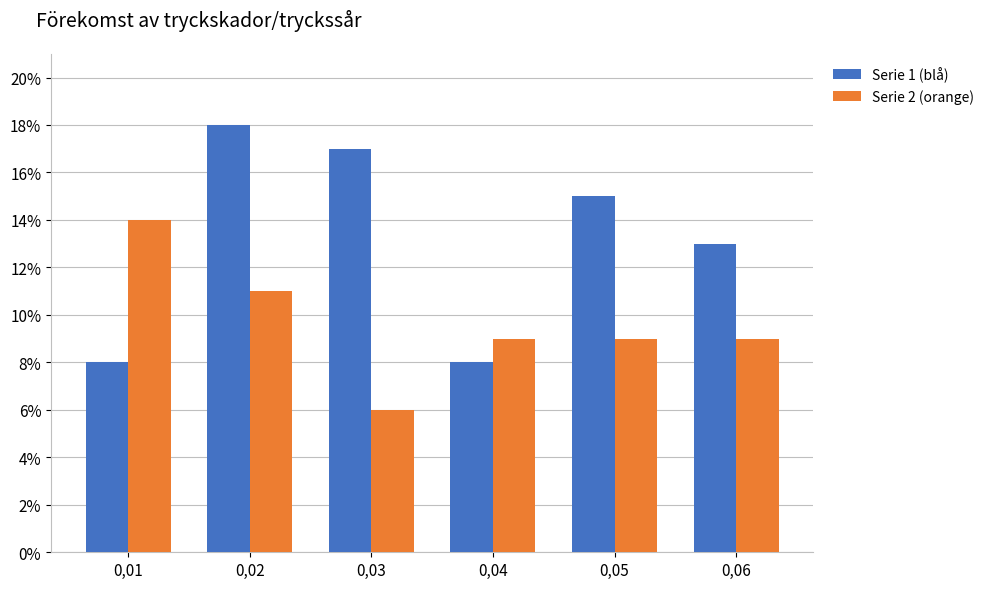

Are the bars horizontal?

No